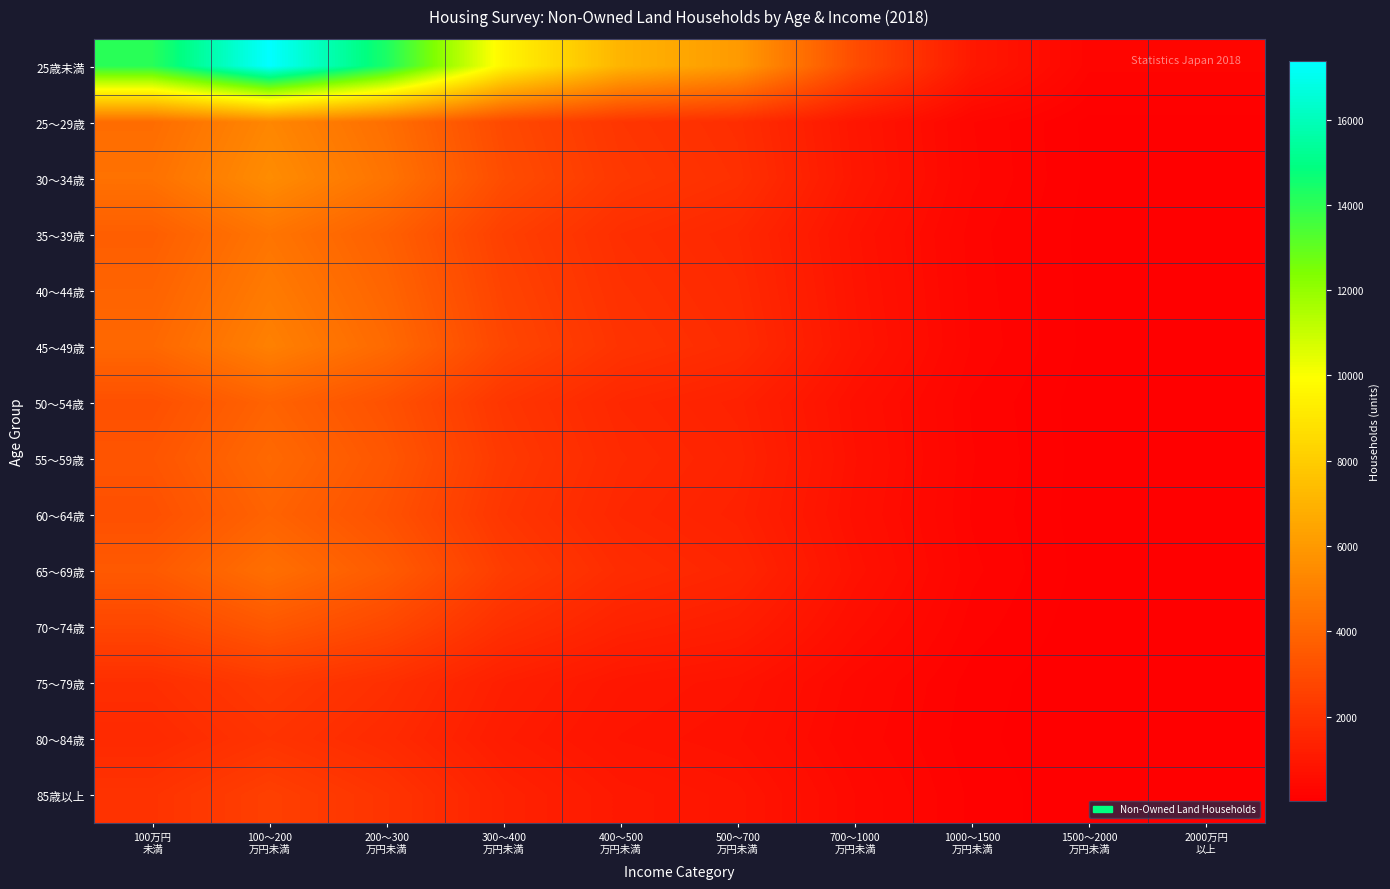

Reading left to right, what are all the values shown in this chart?

25歳未満: 100万円
未満=14092.7	100～200
万円未満=17364.2	200～300
万円未満=14344.4	300～400
万円未満=9562.9	400～500
万円未満=7046.4	500～700
万円未満=6039.7	700～1000
万円未満=3019.9	1000～1500
万円未満=1006.6	1500～2000
万円未満=251.7	2000万円
以上=251.7
25～29歳: 100万円
未満=4264.9	100～200
万円未満=5255.0	200～300
万円未満=4341.1	300～400
万円未満=2894.0	400～500
万円未満=2132.5	500～700
万円未満=1827.8	700～1000
万円未満=913.9	1000～1500
万円未満=304.6	1500～2000
万円未満=76.2	2000万円
以上=76.2
30～34歳: 100万円
未満=4450.3	100～200
万円未満=5483.4	200～300
万円未満=4529.8	300～400
万円未満=3019.9	400～500
万円未満=2225.2	500～700
万円未満=1907.3	700～1000
万円未満=953.6	1000～1500
万円未満=317.9	1500～2000
万円未満=79.5	2000万円
以上=79.5
35～39歳: 100万円
未満=3708.6	100～200
万円未満=4569.5	200～300
万円未満=3774.8	300～400
万円未満=2516.6	400～500
万円未満=1854.3	500～700
万円未満=1589.4	700～1000
万円未満=794.7	1000～1500
万円未満=264.9	1500～2000
万円未満=66.2	2000万円
以上=66.2
40～44歳: 100万円
未満=3894.0	100～200
万円未満=4798.0	200～300
万円未満=3963.6	300～400
万円未満=2642.4	400～500
万円未満=1947.0	500～700
万円未満=1668.9	700～1000
万円未満=834.4	1000～1500
万円未満=278.1	1500～2000
万円未満=69.5	2000万円
以上=69.5
45～49歳: 100万円
未満=4079.5	100～200
万円未満=5026.5	200～300
万円未満=4152.3	300～400
万円未満=2768.2	400～500
万円未満=2039.7	500～700
万円未満=1748.3	700～1000
万円未満=874.2	1000～1500
万円未満=291.4	1500～2000
万円未満=72.8	2000万円
以上=72.8
50～54歳: 100万円
未満=3152.3	100～200
万円未満=3884.1	200～300
万円未満=3208.6	300～400
万円未満=2139.1	400～500
万円未満=1576.2	500～700
万円未満=1351.0	700～1000
万円未満=675.5	1000～1500
万円未満=225.2	1500～2000
万円未満=56.3	2000万円
以上=56.3
55～59歳: 100万円
未満=3337.7	100～200
万円未満=4112.6	200～300
万円未満=3397.4	300～400
万円未満=2264.9	400～500
万円未満=1668.9	500～700
万円未満=1430.5	700～1000
万円未満=715.2	1000～1500
万円未満=238.4	1500～2000
万円未満=59.6	2000万円
以上=59.6
60～64歳: 100万円
未満=3152.3	100～200
万円未満=3884.1	200～300
万円未満=3208.6	300～400
万円未満=2139.1	400～500
万円未満=1576.2	500～700
万円未満=1351.0	700～1000
万円未満=675.5	1000～1500
万円未満=225.2	1500～2000
万円未満=56.3	2000万円
以上=56.3
65～69歳: 100万円
未満=3523.2	100～200
万円未満=4341.1	200～300
万円未満=3586.1	300～400
万円未満=2390.7	400～500
万円未満=1761.6	500～700
万円未満=1509.9	700～1000
万円未満=755.0	1000～1500
万円未満=251.7	1500～2000
万円未満=62.9	2000万円
以上=62.9
70～74歳: 100万円
未満=2781.5	100～200
万円未満=3427.2	200～300
万円未満=2831.1	300～400
万円未満=1887.4	400～500
万円未満=1390.7	500～700
万円未満=1192.1	700～1000
万円未満=596.0	1000～1500
万円未満=198.7	1500～2000
万円未満=49.7	2000万円
以上=49.7
75～79歳: 100万円
未満=1854.3	100～200
万円未満=2284.8	200～300
万円未満=1887.4	300～400
万円未満=1258.3	400～500
万円未満=927.2	500～700
万円未満=794.7	700～1000
万円未満=397.4	1000～1500
万円未満=132.5	1500～2000
万円未満=33.1	2000万円
以上=33.1
80～84歳: 100万円
未満=1668.9	100～200
万円未満=2056.3	200～300
万円未満=1698.7	300～400
万円未満=1132.5	400～500
万円未満=834.4	500～700
万円未満=715.2	700～1000
万円未満=357.6	1000～1500
万円未満=119.2	1500～2000
万円未満=29.8	2000万円
以上=29.8
85歳以上: 100万円
未満=2039.7	100～200
万円未満=2513.2	200～300
万円未満=2076.2	300～400
万円未満=1384.1	400～500
万円未満=1019.9	500～700
万円未満=874.2	700～1000
万円未満=437.1	1000～1500
万円未満=145.7	1500～2000
万円未満=36.4	2000万円
以上=36.4